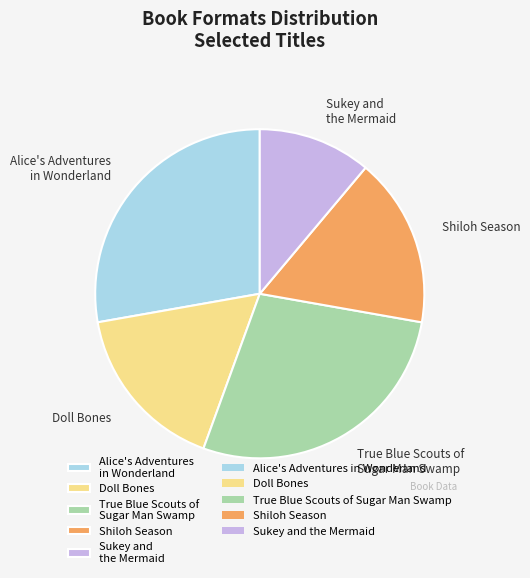

Which category has the smallest portion of the pie?

Sukey and the Mermaid